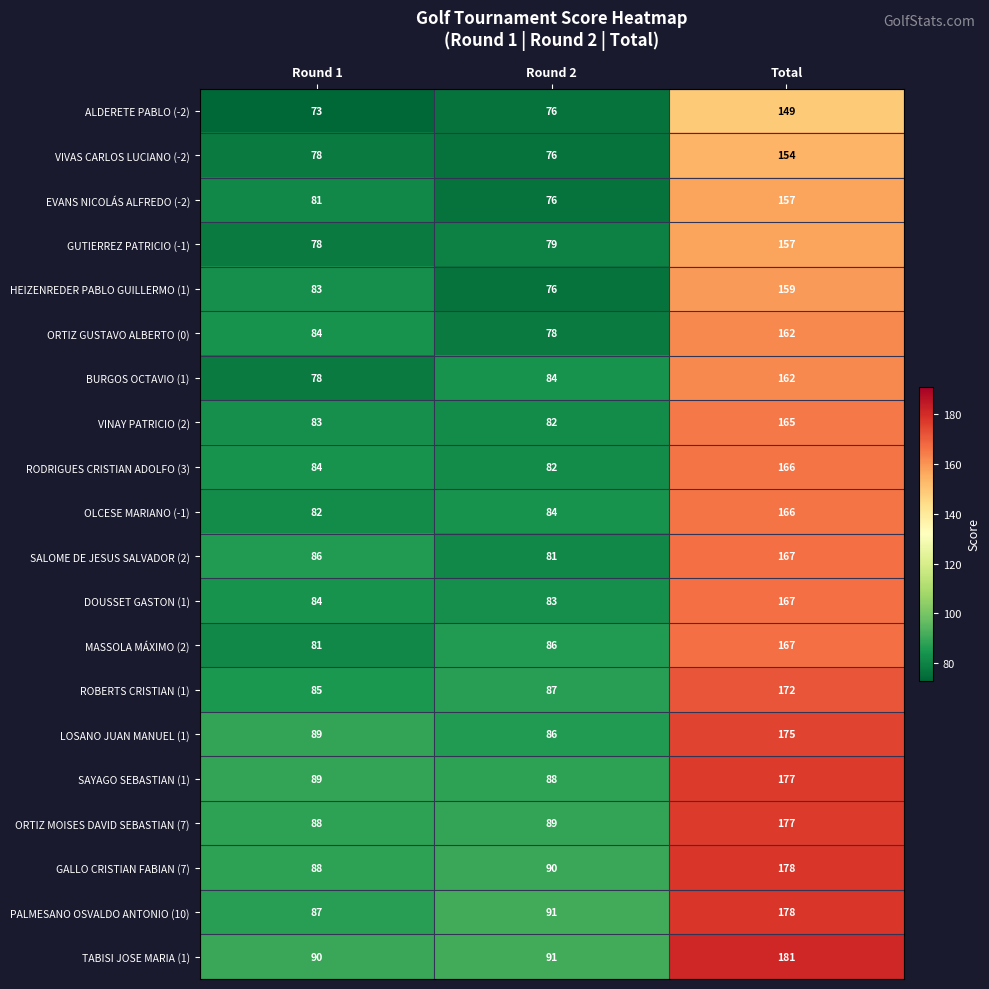

Read the ORTIZ GUSTAVO ALBERTO (0) value at Round 2, to the nearest 5.

80